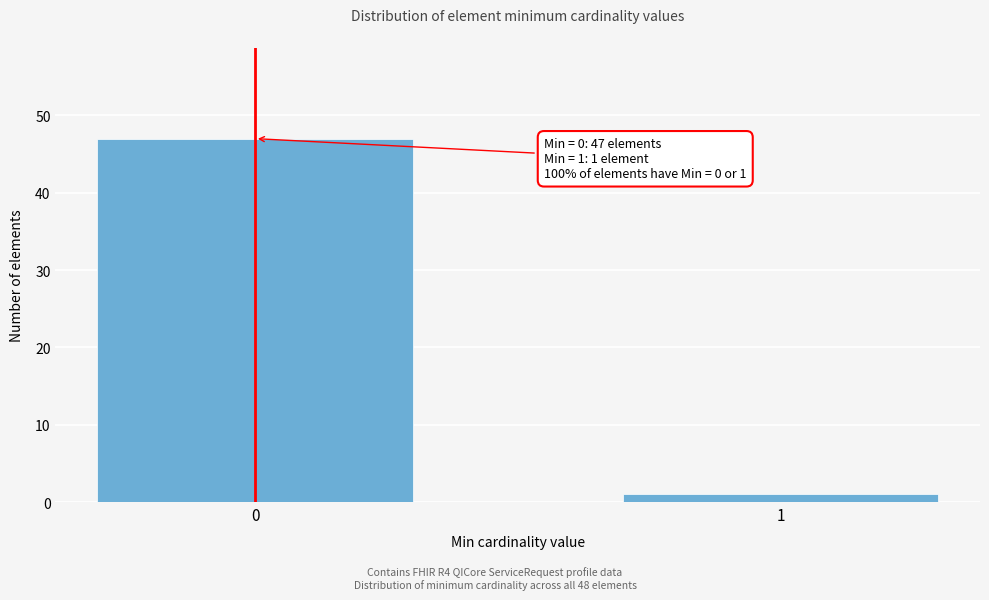

Reading left to right, extract all data points from this chart.

0=47	1=1